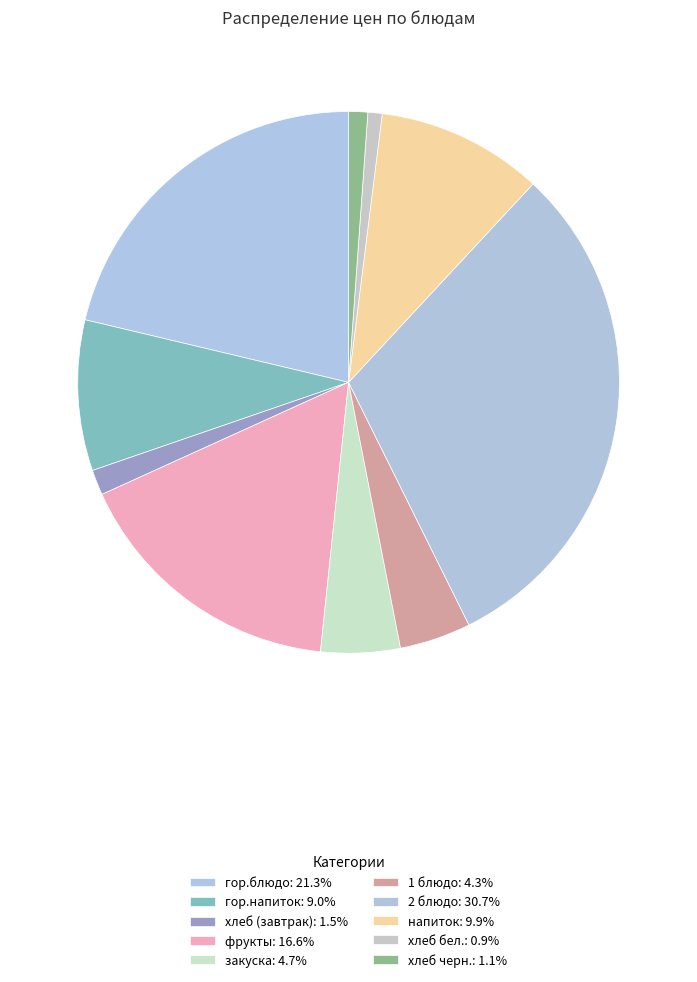

What is the ratio of the value at хлеб черн. to the value at напиток?

0.1